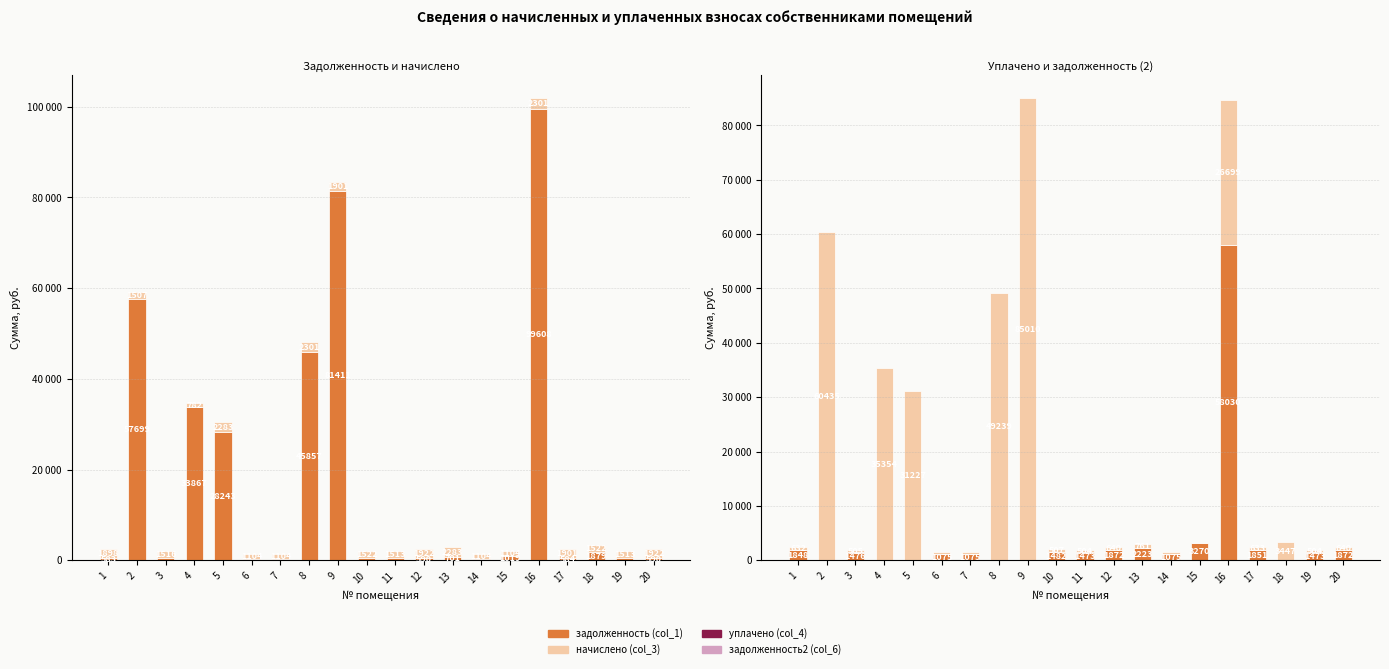

How many series are shown in this chart?

4